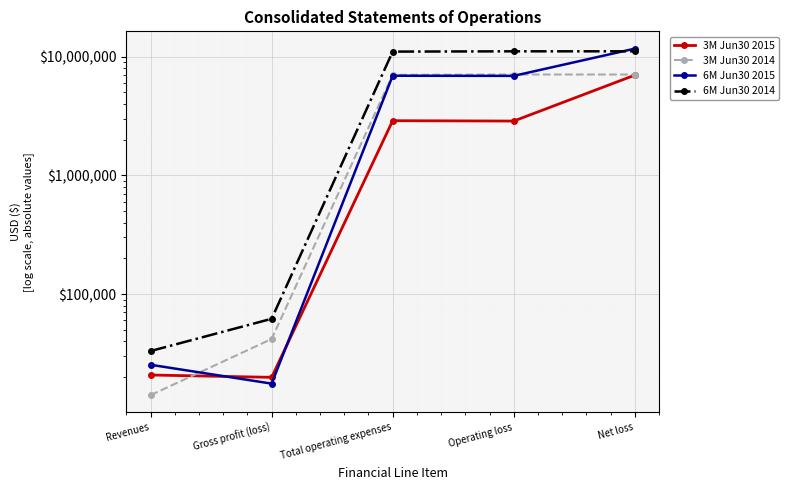

List the series in order of their overall mean, highest first.

6M Jun30 2014, 6M Jun30 2015, 3M Jun30 2014, 3M Jun30 2015